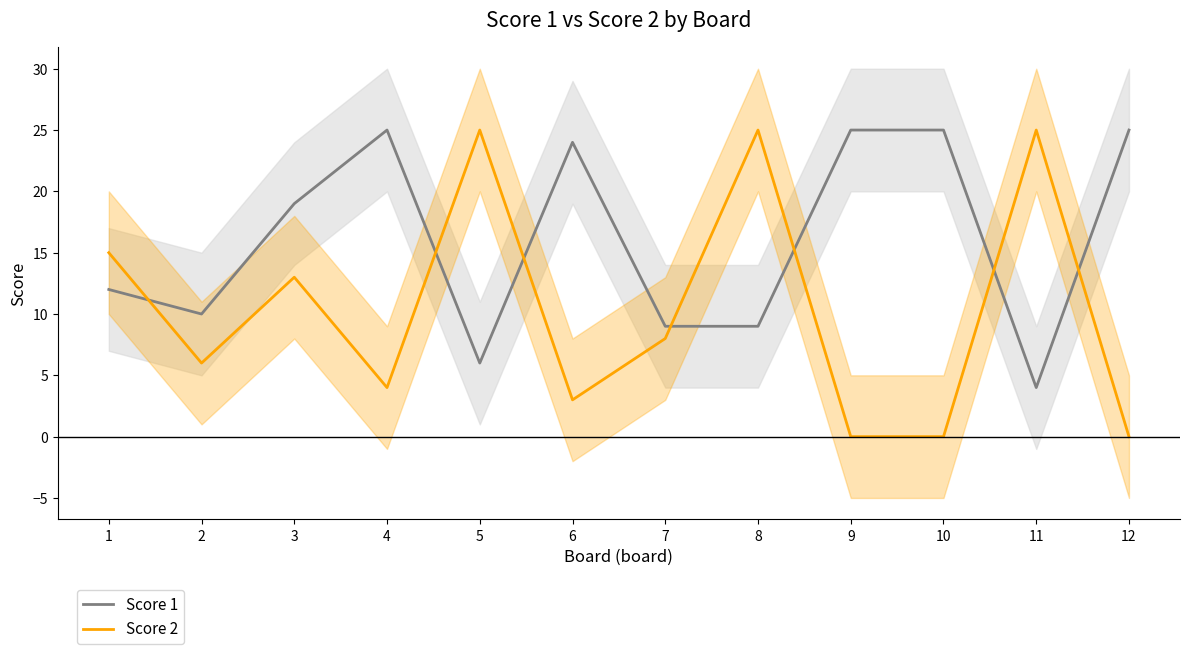

Where is Score 1 nearest to the value 14?

1